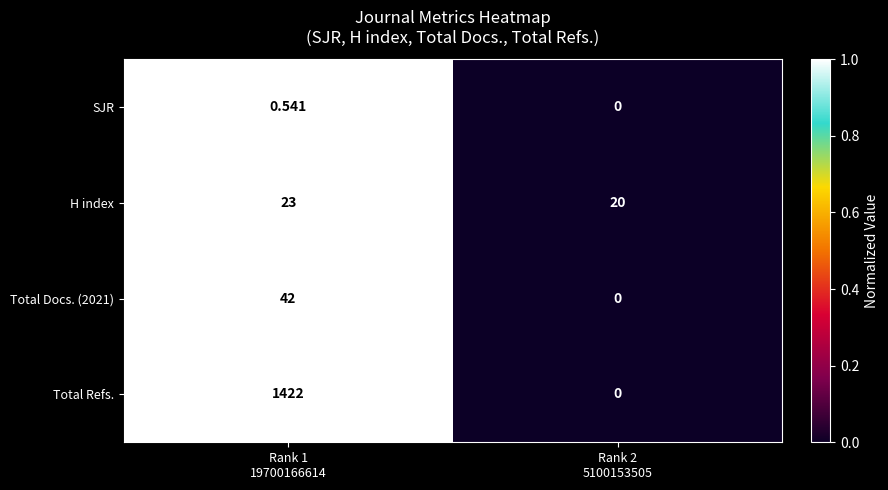

Which series has the largest total across all categories?

Total Refs.